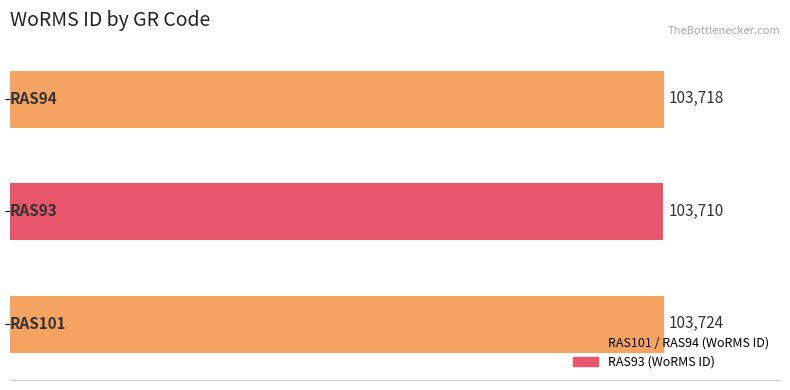

What is the greatest value displayed?

103724